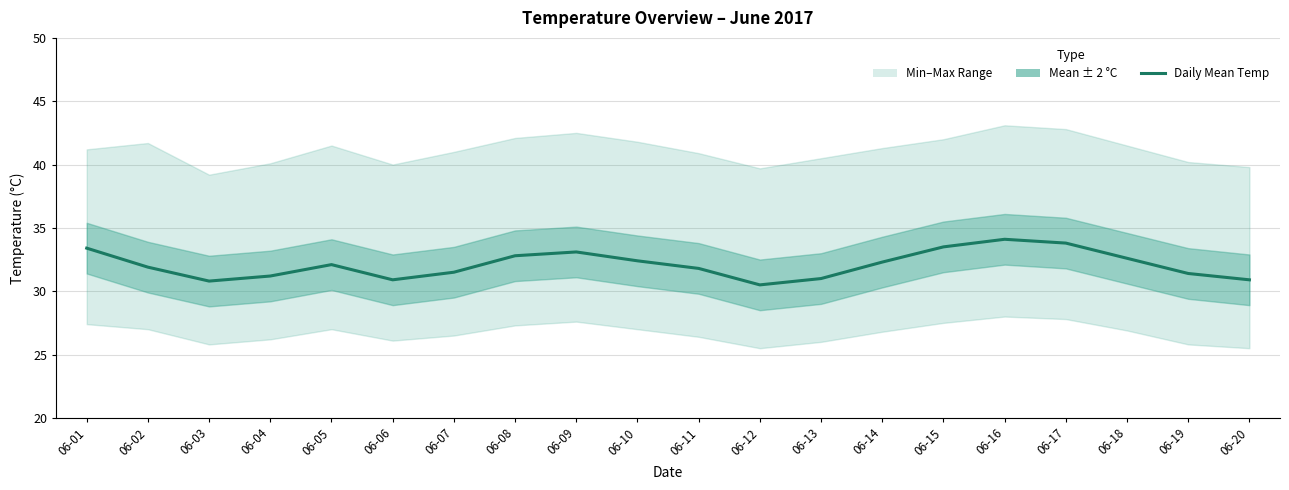

How many points are higher than both their immediate neighbors (excluding endpoints)?

3